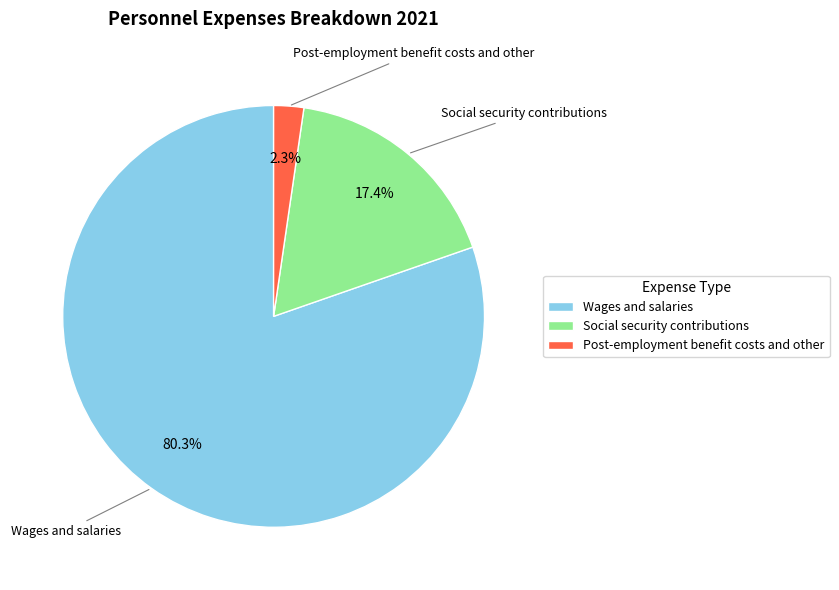

Is the sum of Post-employment benefit costs and other and Wages and salaries greater than half?

Yes